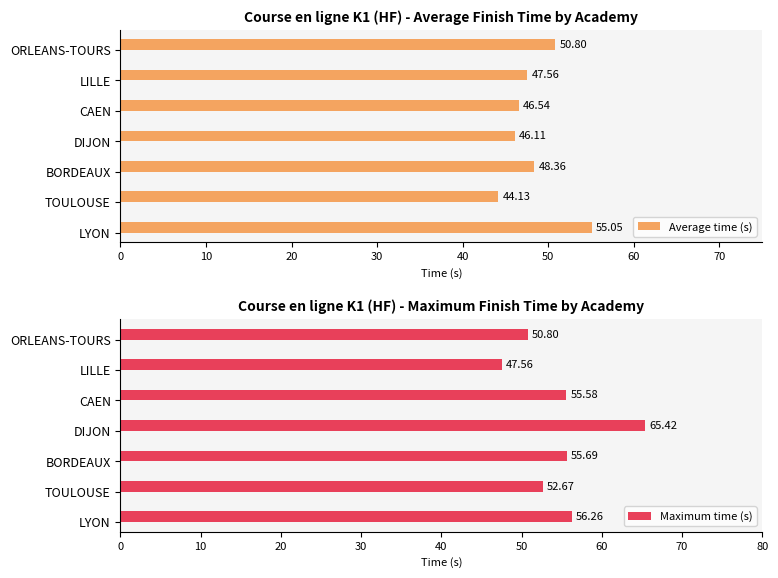

What is the difference between the maximum and minimum values in the Average time (s) series?

10.9